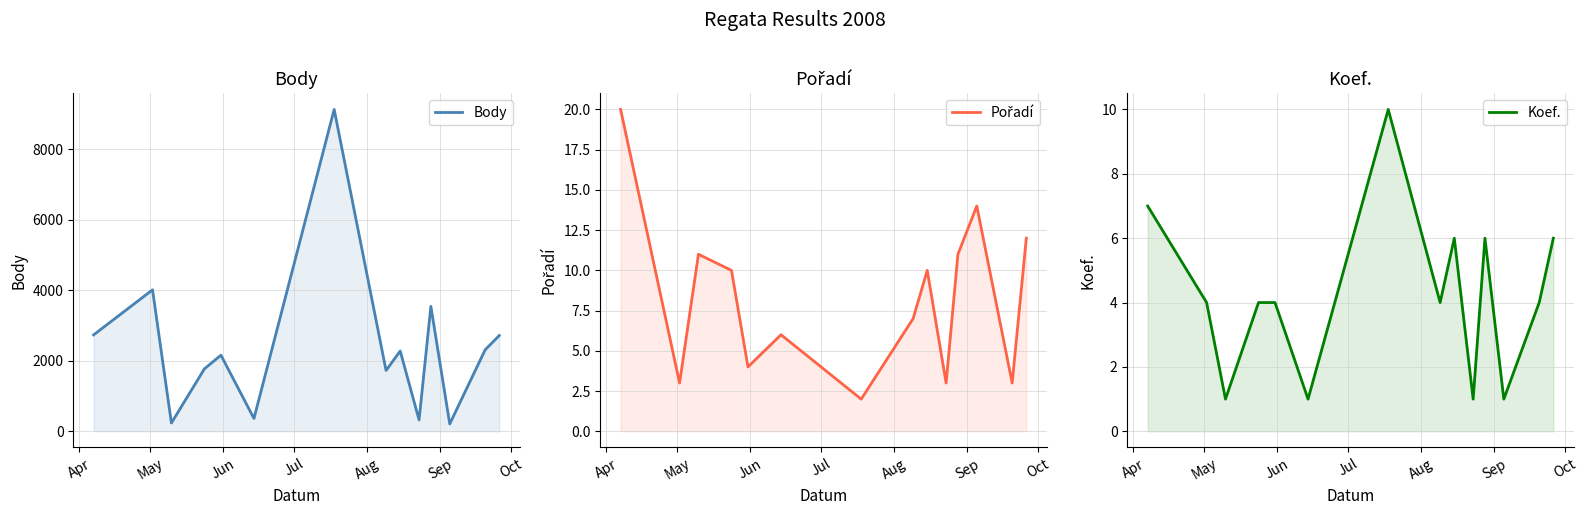

What are all the series names shown in the legend?

Body, Pořadí, Koef.